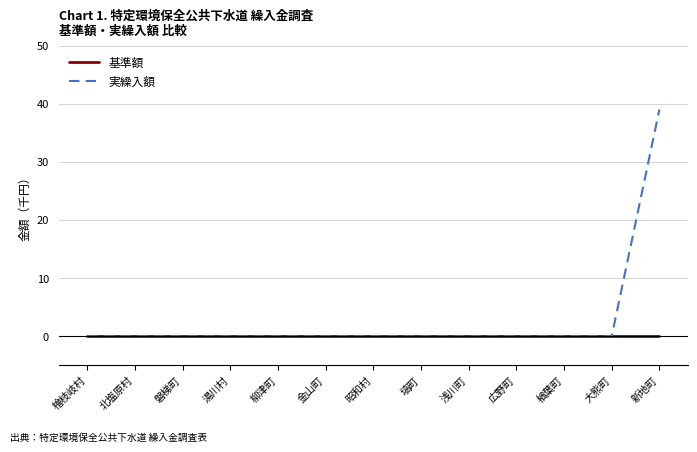

At how many categories does at least one series exceed 29?

1